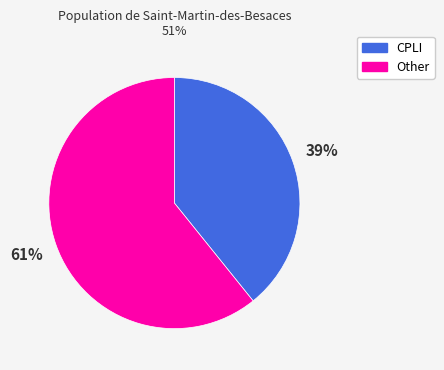

The CPLI slice represents 39% of the pie. True or false?

True